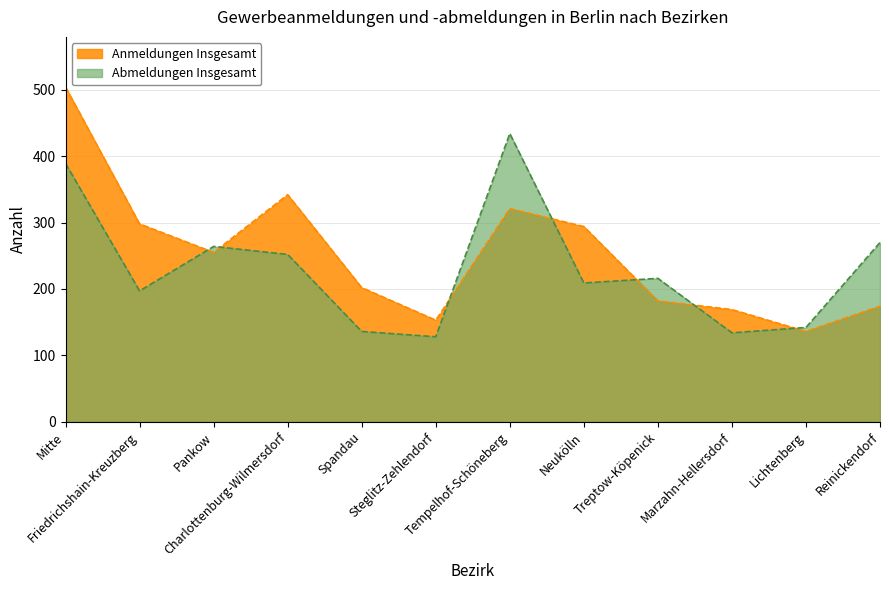

What is the average value of the Abmeldungen Insgesamt series?

231